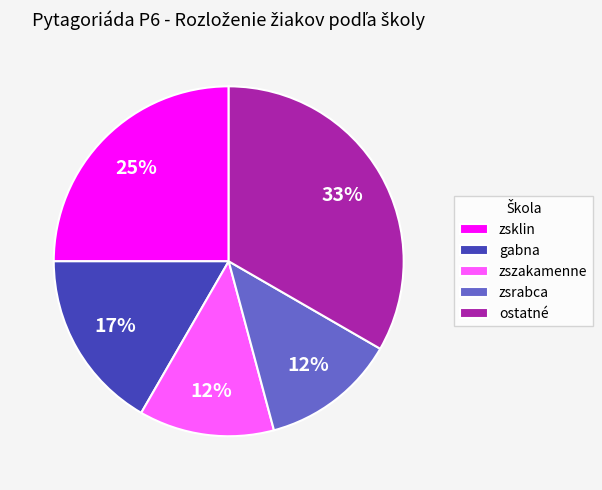

Is it true that ostatné is 24% of the pie?

False